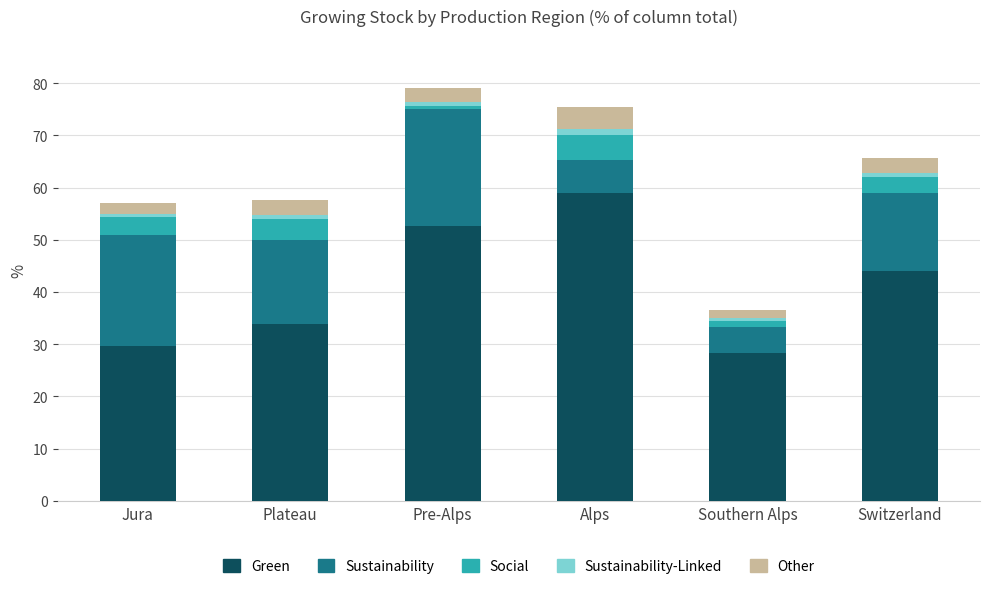

The Green series shows 19.3 at Plateau. True or false?

False